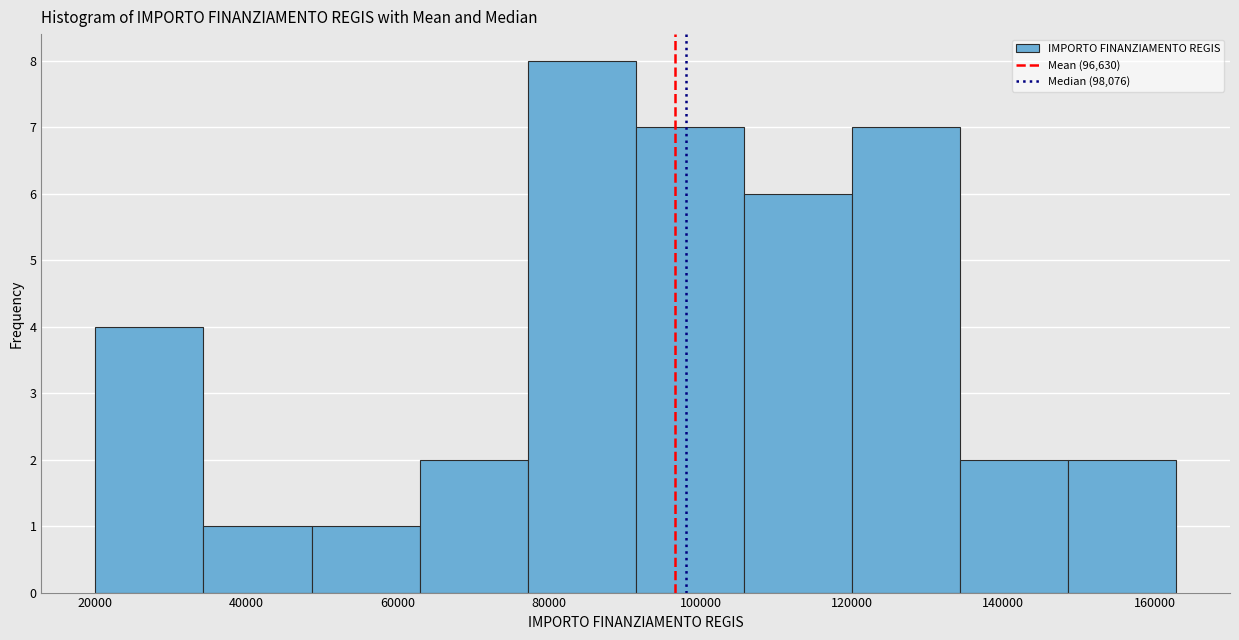

Which range on the x-axis has the tallest bar?

78000 to 92000